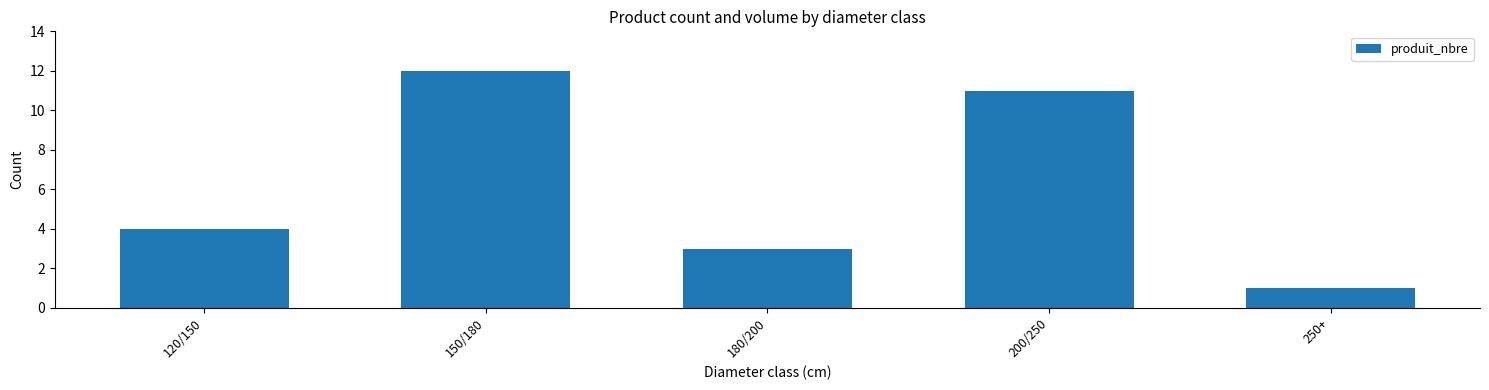

Approximately how many times larger is the value at 250+ compared to 150/180?

0.1